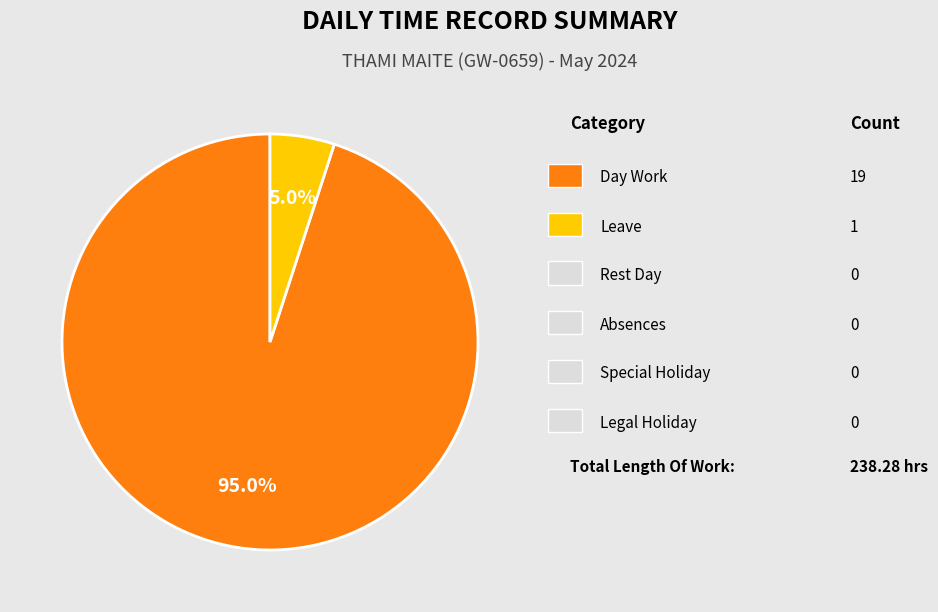

Is there any slice that represents more than half of the pie?

Yes